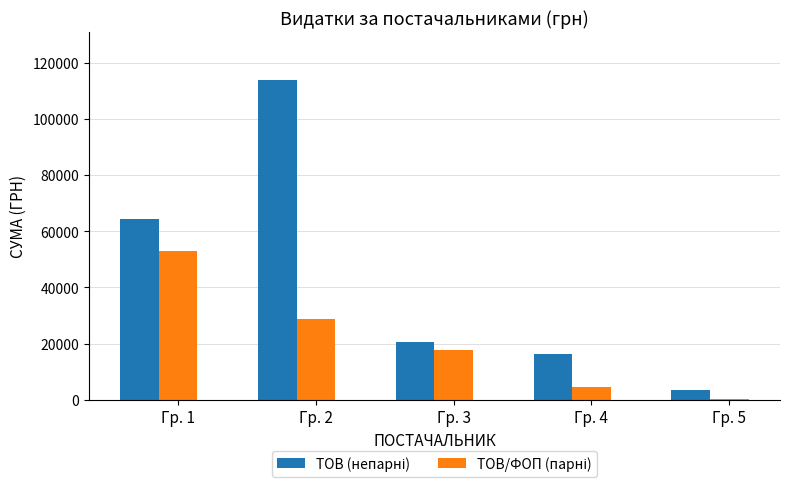

Are the bars grouped side by side (vs. stacked)?

Yes